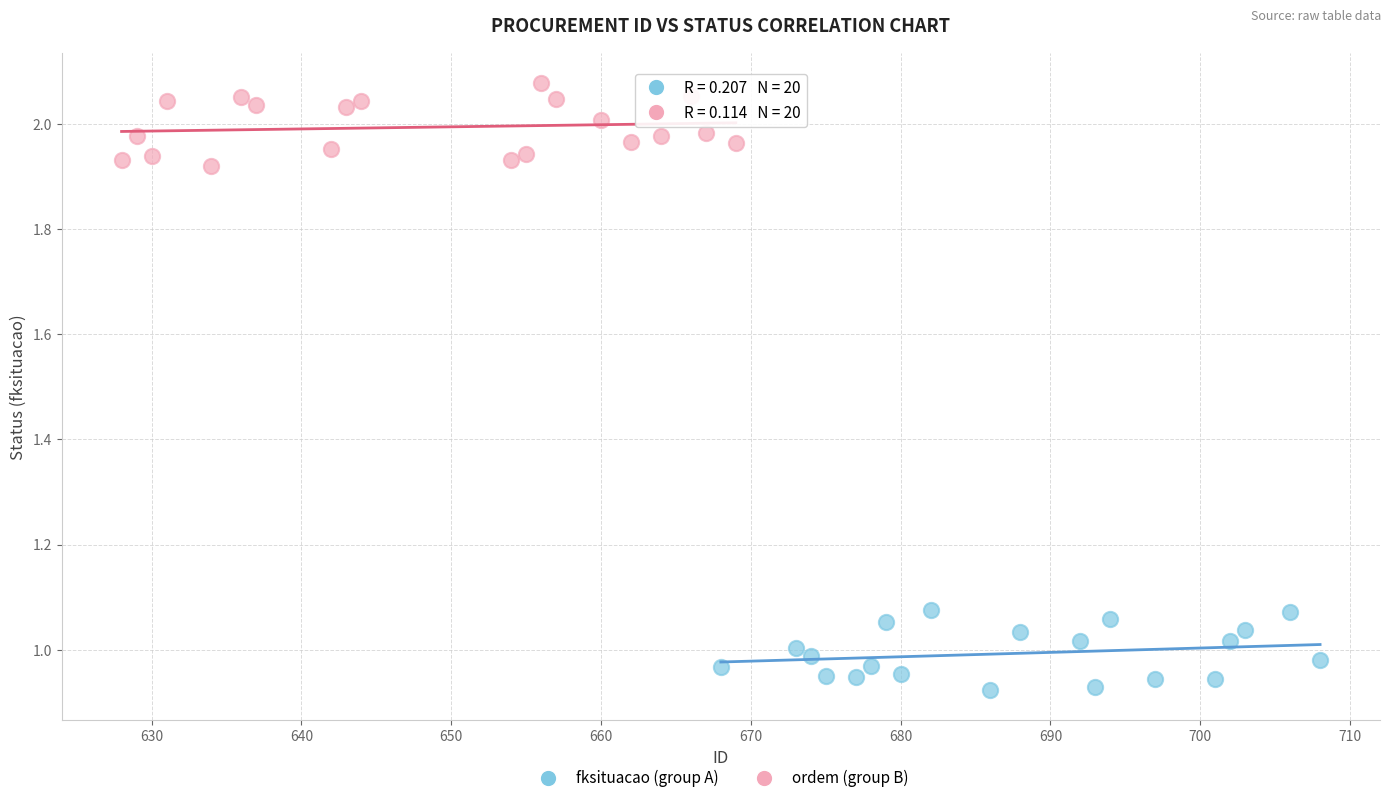

Which series contains the lowest Y value?

fksituacao (group A)